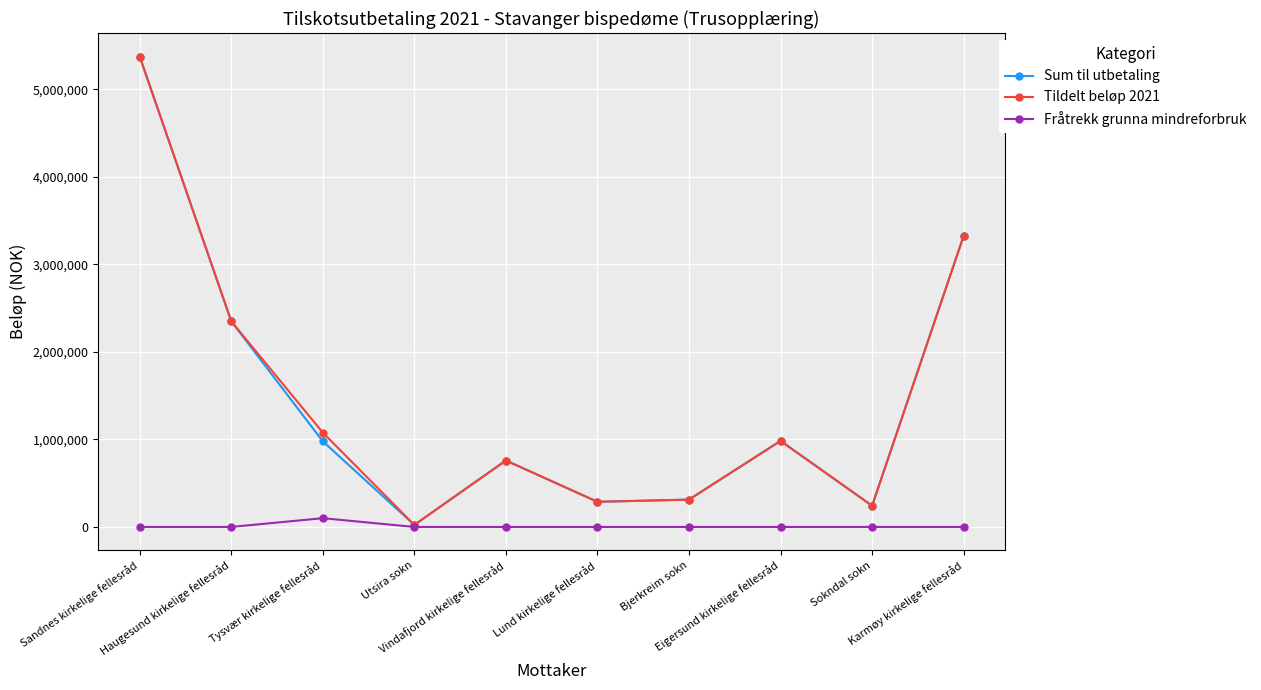

At how many categories does at least one series exceed 571973?

6